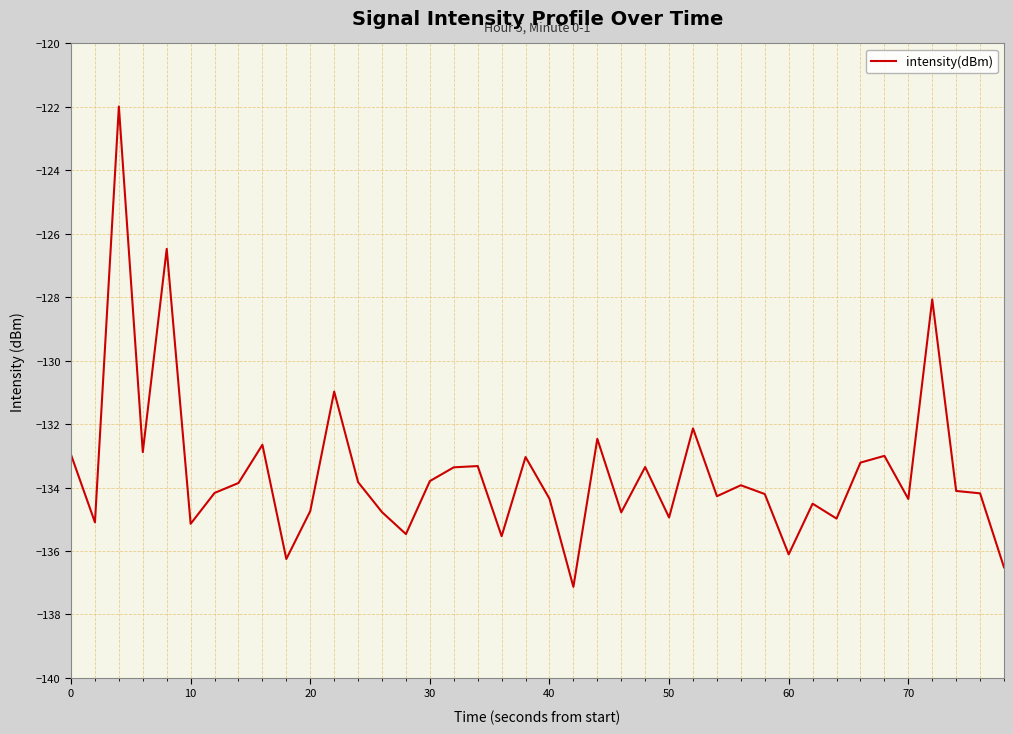

What is the sum of all values?

-5340.9